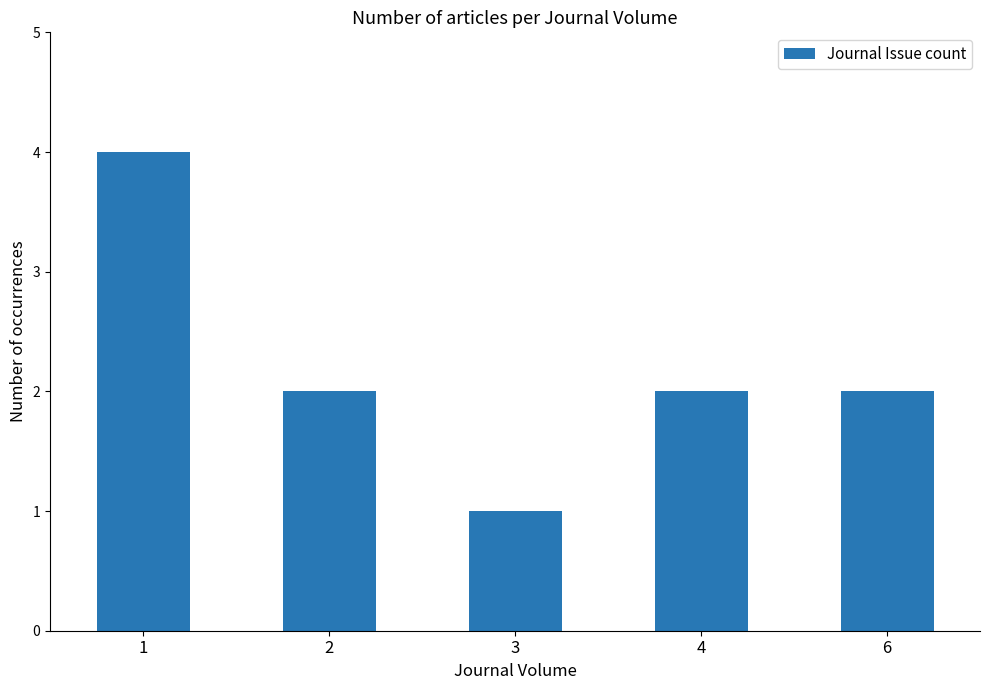

Are the bars horizontal?

No